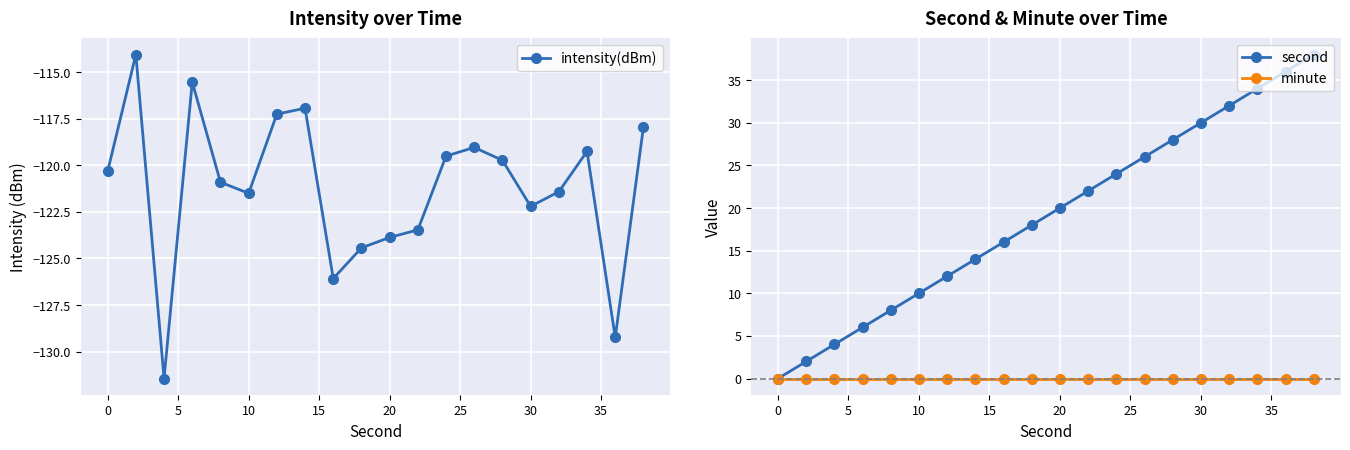

What are all the series names shown in the legend?

intensity(dBm), second, minute